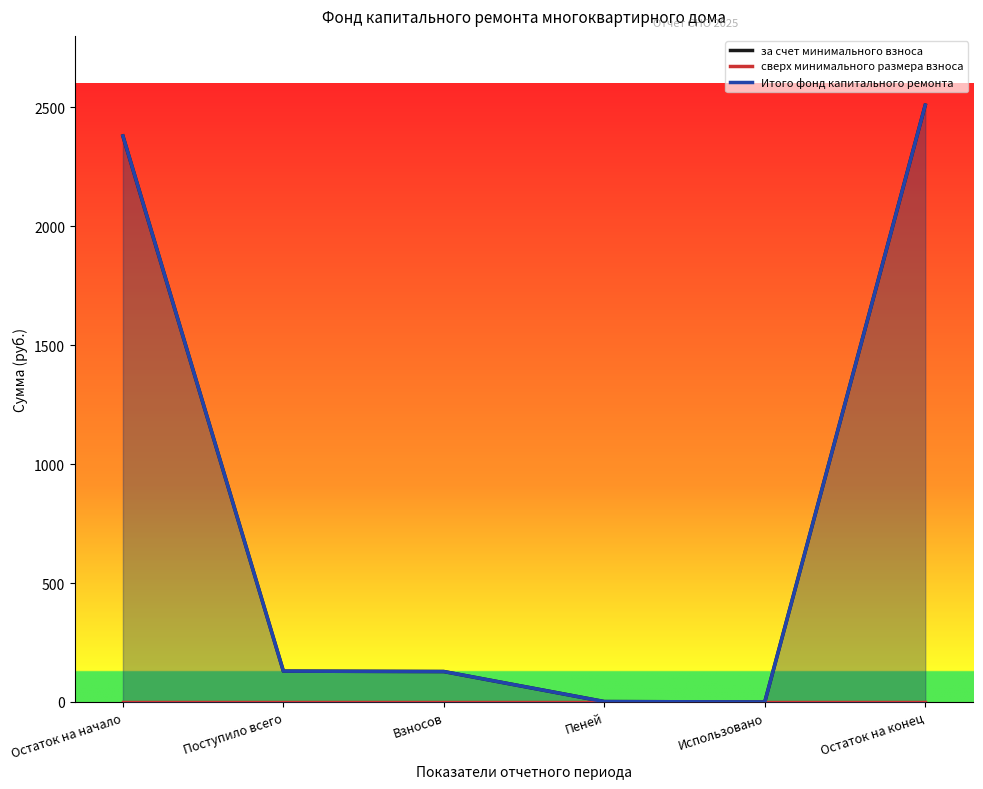

What is the greatest value displayed?

2508.8